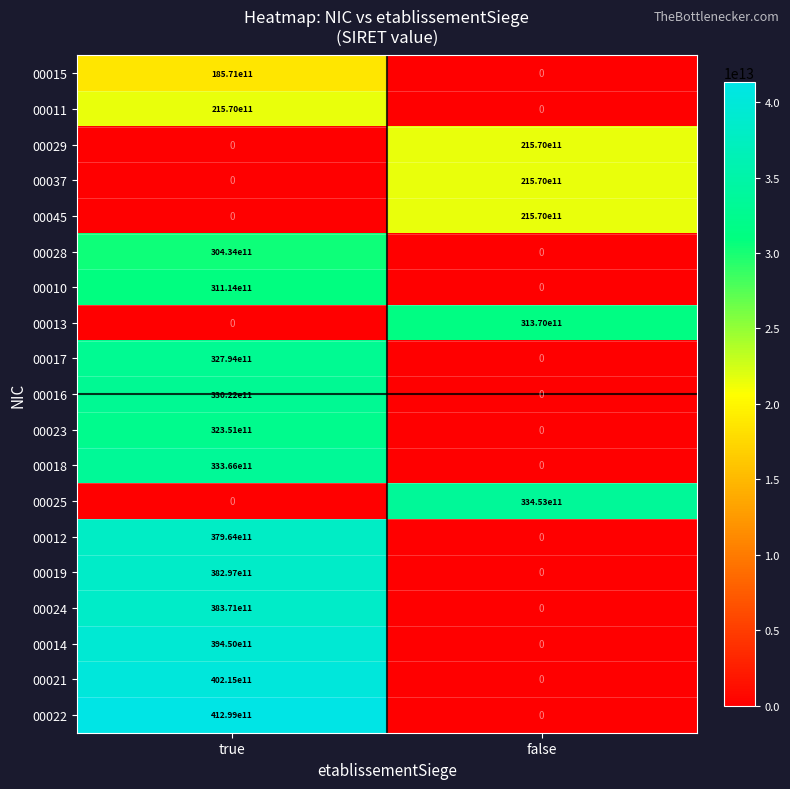

How many categories are shown in the chart?

2